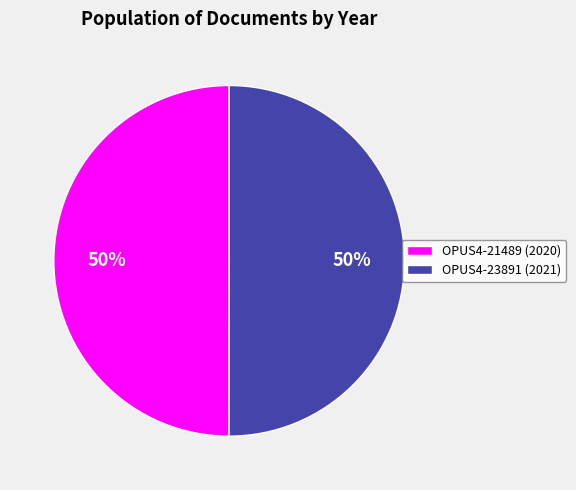

To the nearest percent, what percentage of the pie is OPUS4-23891 (2021)?

50%